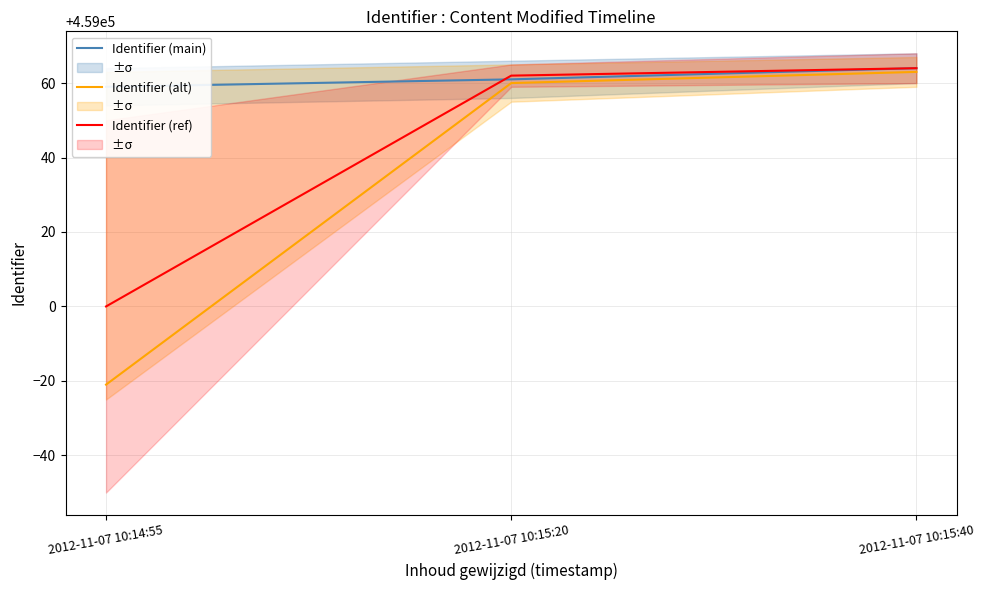

How many series are shown in this chart?

3